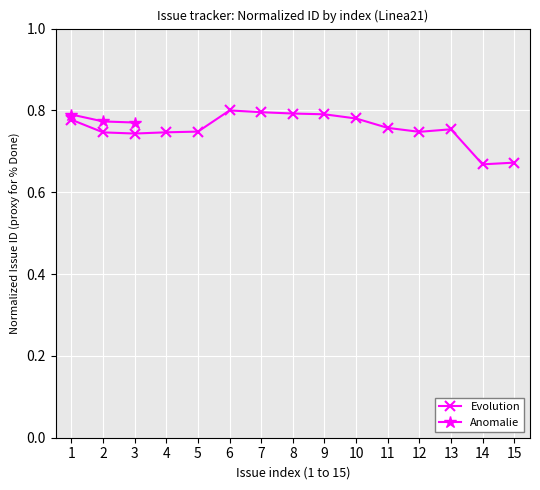

True or false: Anomalie has a value of 1.3 at 2.

False